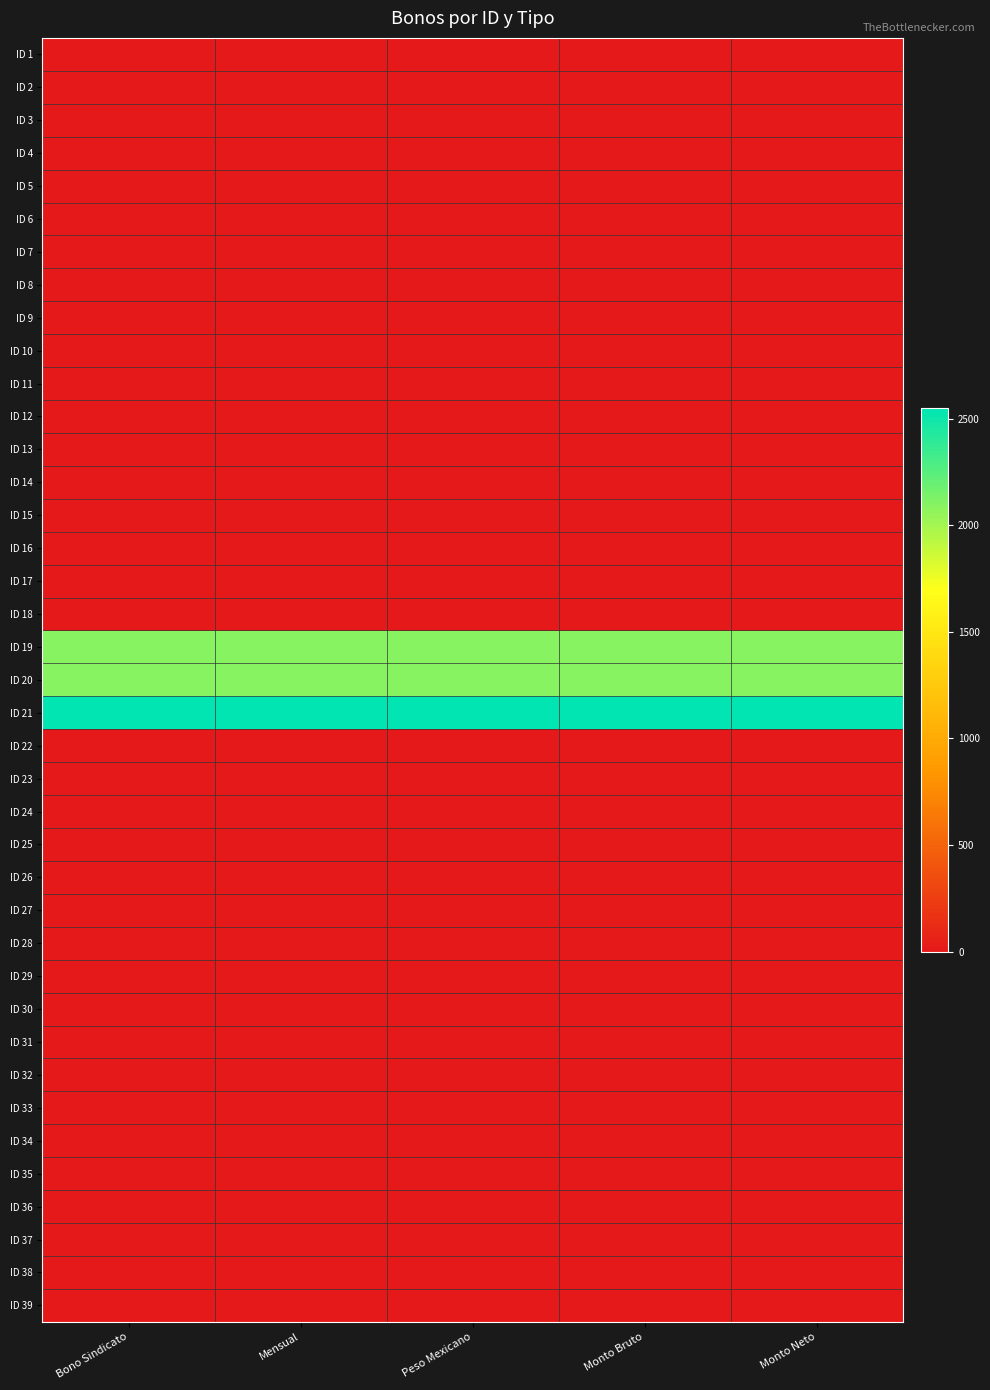

Reading right to left, transcribe all the data shown in this chart.

ID 1: Monto Neto=0	Monto Bruto=0	Peso Mexicano=0	Mensual=0	Bono Sindicato=0
ID 2: Monto Neto=0	Monto Bruto=0	Peso Mexicano=0	Mensual=0	Bono Sindicato=0
ID 3: Monto Neto=0	Monto Bruto=0	Peso Mexicano=0	Mensual=0	Bono Sindicato=0
ID 4: Monto Neto=0	Monto Bruto=0	Peso Mexicano=0	Mensual=0	Bono Sindicato=0
ID 5: Monto Neto=0	Monto Bruto=0	Peso Mexicano=0	Mensual=0	Bono Sindicato=0
ID 6: Monto Neto=0	Monto Bruto=0	Peso Mexicano=0	Mensual=0	Bono Sindicato=0
ID 7: Monto Neto=0	Monto Bruto=0	Peso Mexicano=0	Mensual=0	Bono Sindicato=0
ID 8: Monto Neto=0	Monto Bruto=0	Peso Mexicano=0	Mensual=0	Bono Sindicato=0
ID 9: Monto Neto=0	Monto Bruto=0	Peso Mexicano=0	Mensual=0	Bono Sindicato=0
ID 10: Monto Neto=0	Monto Bruto=0	Peso Mexicano=0	Mensual=0	Bono Sindicato=0
ID 11: Monto Neto=0	Monto Bruto=0	Peso Mexicano=0	Mensual=0	Bono Sindicato=0
ID 12: Monto Neto=0	Monto Bruto=0	Peso Mexicano=0	Mensual=0	Bono Sindicato=0
ID 13: Monto Neto=0	Monto Bruto=0	Peso Mexicano=0	Mensual=0	Bono Sindicato=0
ID 14: Monto Neto=0	Monto Bruto=0	Peso Mexicano=0	Mensual=0	Bono Sindicato=0
ID 15: Monto Neto=0	Monto Bruto=0	Peso Mexicano=0	Mensual=0	Bono Sindicato=0
ID 16: Monto Neto=0	Monto Bruto=0	Peso Mexicano=0	Mensual=0	Bono Sindicato=0
ID 17: Monto Neto=0	Monto Bruto=0	Peso Mexicano=0	Mensual=0	Bono Sindicato=0
ID 18: Monto Neto=0	Monto Bruto=0	Peso Mexicano=0	Mensual=0	Bono Sindicato=0
ID 19: Monto Neto=2100	Monto Bruto=2100	Peso Mexicano=2100	Mensual=2100	Bono Sindicato=2100
ID 20: Monto Neto=2100	Monto Bruto=2100	Peso Mexicano=2100	Mensual=2100	Bono Sindicato=2100
ID 21: Monto Neto=2550	Monto Bruto=2550	Peso Mexicano=2550	Mensual=2550	Bono Sindicato=2550
ID 22: Monto Neto=0	Monto Bruto=0	Peso Mexicano=0	Mensual=0	Bono Sindicato=0
ID 23: Monto Neto=0	Monto Bruto=0	Peso Mexicano=0	Mensual=0	Bono Sindicato=0
ID 24: Monto Neto=0	Monto Bruto=0	Peso Mexicano=0	Mensual=0	Bono Sindicato=0
ID 25: Monto Neto=0	Monto Bruto=0	Peso Mexicano=0	Mensual=0	Bono Sindicato=0
ID 26: Monto Neto=0	Monto Bruto=0	Peso Mexicano=0	Mensual=0	Bono Sindicato=0
ID 27: Monto Neto=0	Monto Bruto=0	Peso Mexicano=0	Mensual=0	Bono Sindicato=0
ID 28: Monto Neto=0	Monto Bruto=0	Peso Mexicano=0	Mensual=0	Bono Sindicato=0
ID 29: Monto Neto=0	Monto Bruto=0	Peso Mexicano=0	Mensual=0	Bono Sindicato=0
ID 30: Monto Neto=0	Monto Bruto=0	Peso Mexicano=0	Mensual=0	Bono Sindicato=0
ID 31: Monto Neto=0	Monto Bruto=0	Peso Mexicano=0	Mensual=0	Bono Sindicato=0
ID 32: Monto Neto=0	Monto Bruto=0	Peso Mexicano=0	Mensual=0	Bono Sindicato=0
ID 33: Monto Neto=0	Monto Bruto=0	Peso Mexicano=0	Mensual=0	Bono Sindicato=0
ID 34: Monto Neto=0	Monto Bruto=0	Peso Mexicano=0	Mensual=0	Bono Sindicato=0
ID 35: Monto Neto=0	Monto Bruto=0	Peso Mexicano=0	Mensual=0	Bono Sindicato=0
ID 36: Monto Neto=0	Monto Bruto=0	Peso Mexicano=0	Mensual=0	Bono Sindicato=0
ID 37: Monto Neto=0	Monto Bruto=0	Peso Mexicano=0	Mensual=0	Bono Sindicato=0
ID 38: Monto Neto=0	Monto Bruto=0	Peso Mexicano=0	Mensual=0	Bono Sindicato=0
ID 39: Monto Neto=0	Monto Bruto=0	Peso Mexicano=0	Mensual=0	Bono Sindicato=0